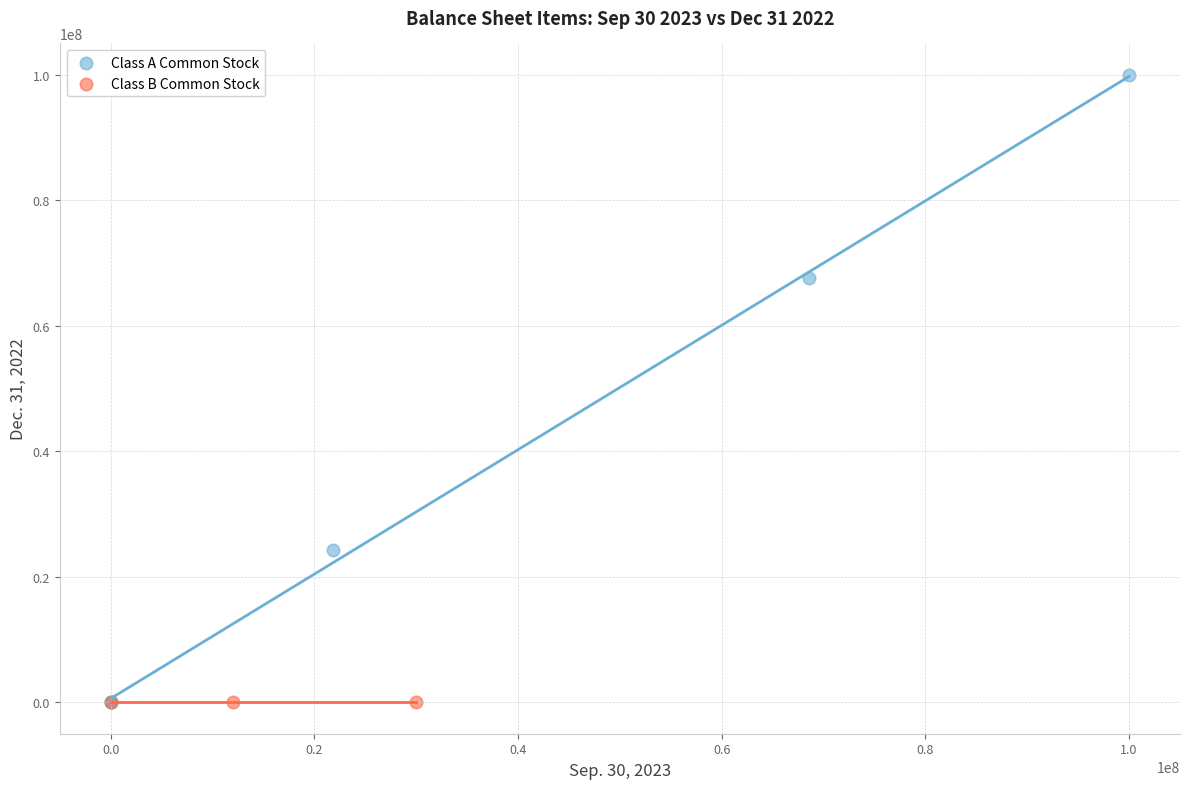

Which series reaches the maximum Y coordinate?

Class A Common Stock